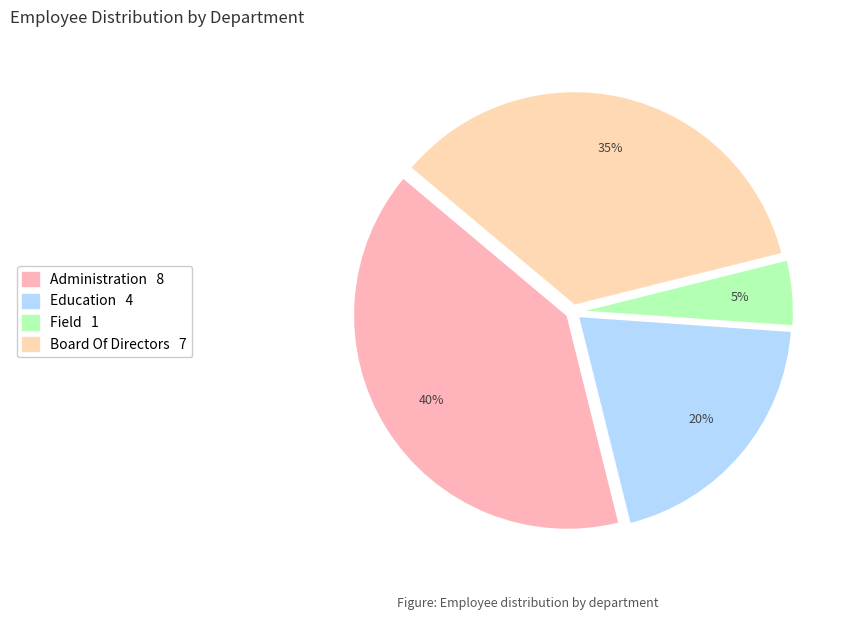

To the nearest percent, what is the average slice percentage?

25%